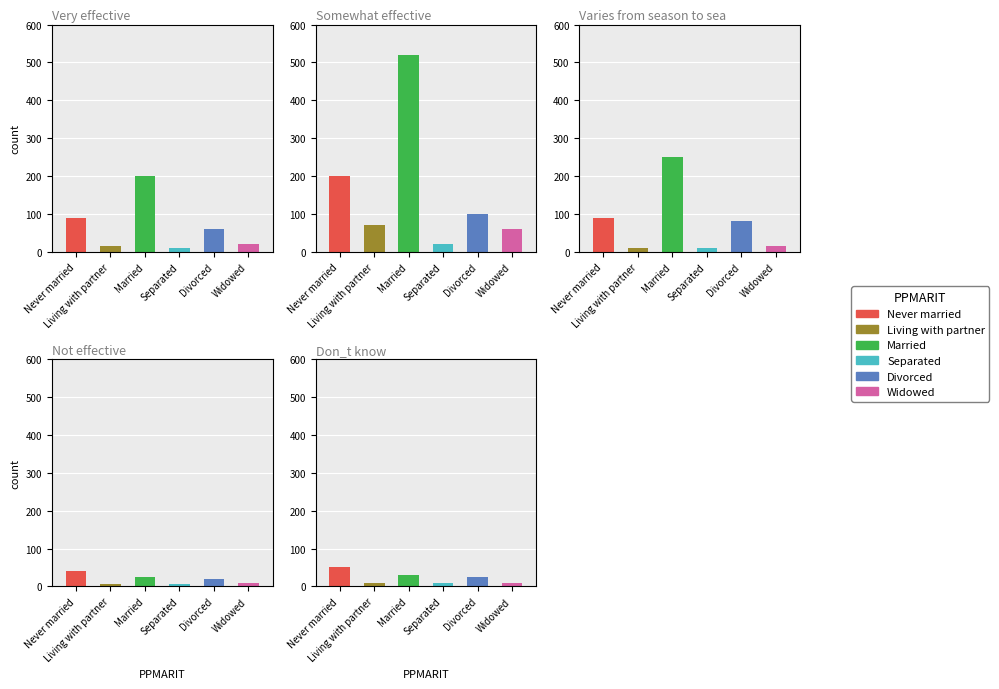

What are all the series names shown in the legend?

Never married, Living with partner, Married, Separated, Divorced, Widowed